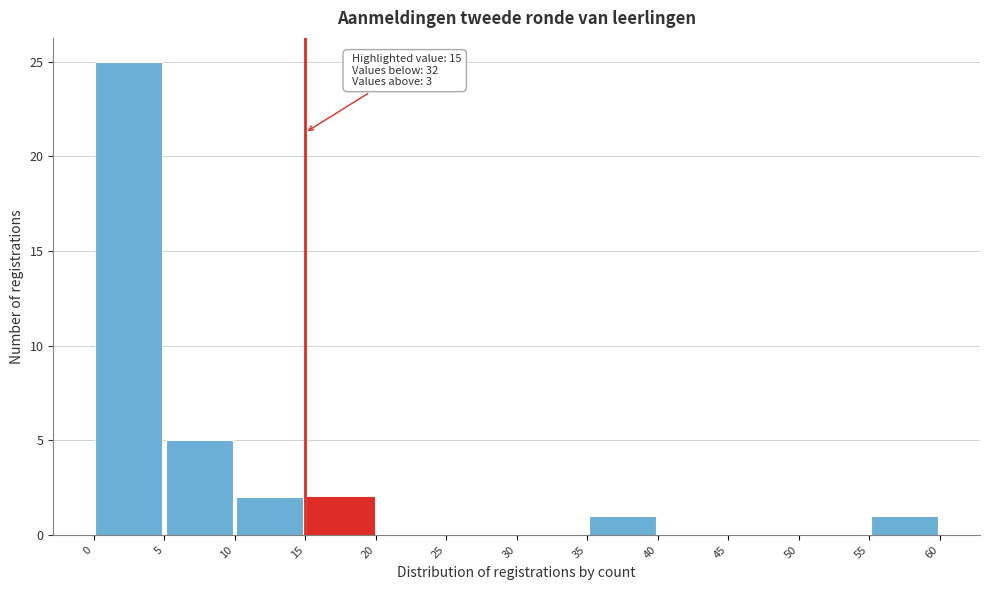

Which range on the x-axis has the tallest bar?

0 to 5